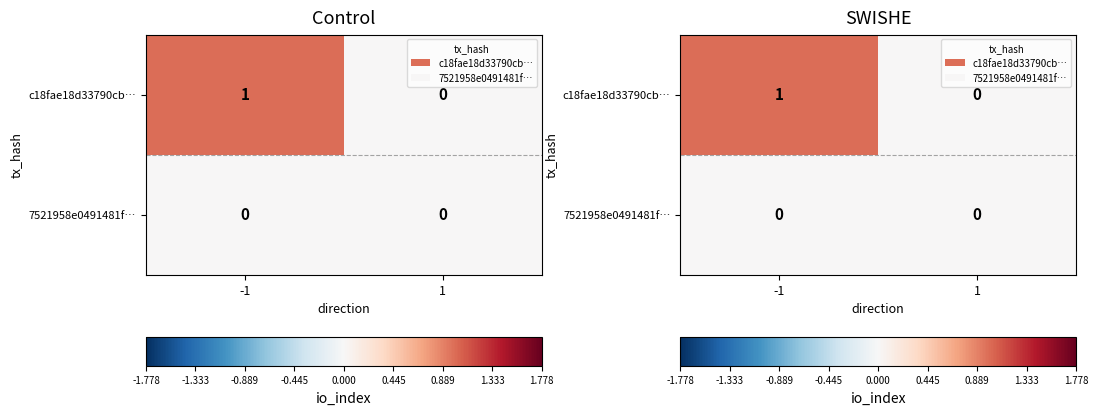

At 1, list the series in order from largest to smallest.

row_0, row_1